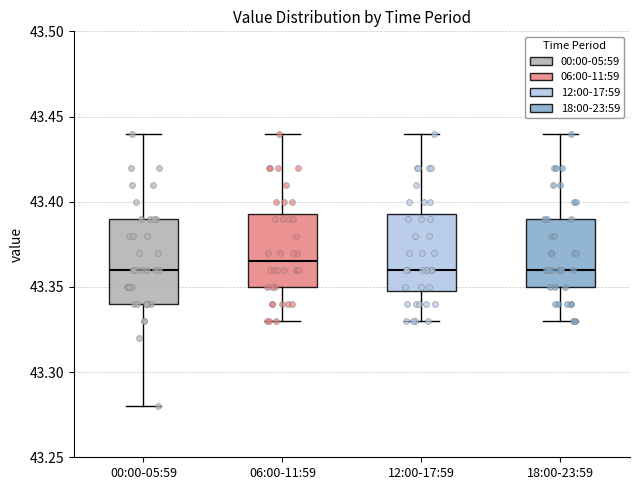

Where is the lower edge of the box for 00:00-05:59 on the y-axis? The values are not printed on the chart, so give them approximately, as read against the axis.

43.340